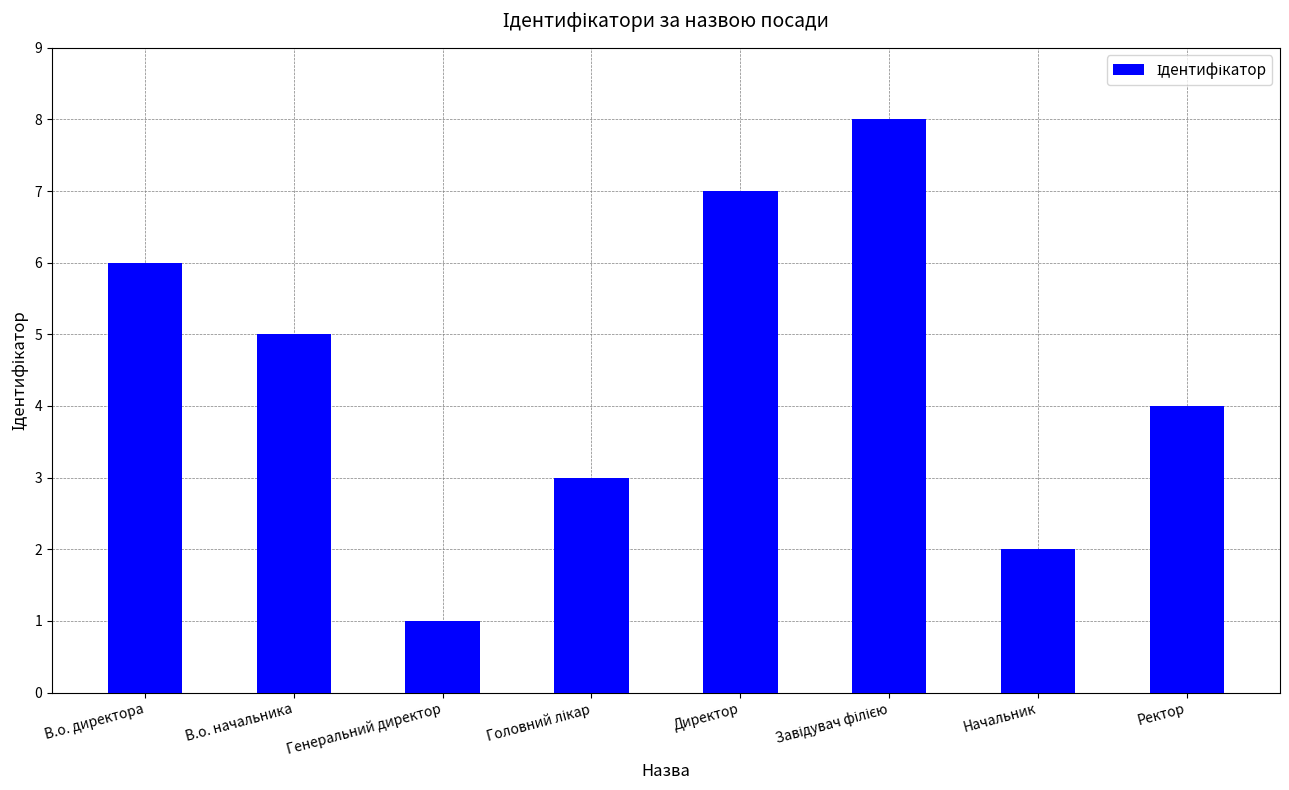

Read the value at В.о. начальника.

5